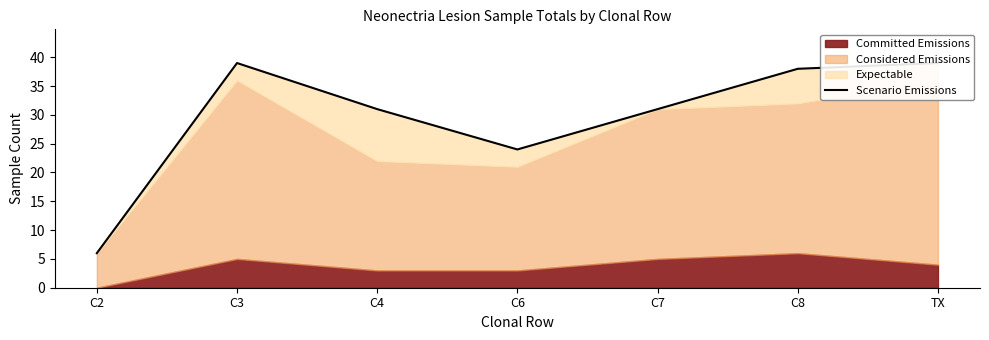

Does the chart display data point markers on the line(s)?

No